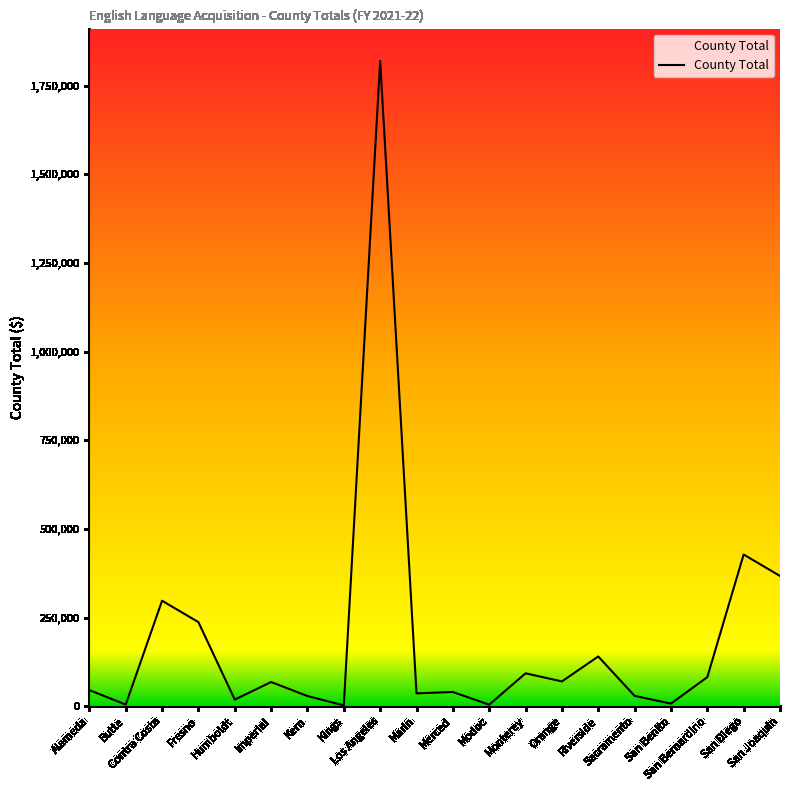

What is the difference between the maximum and minimum values?

1817618